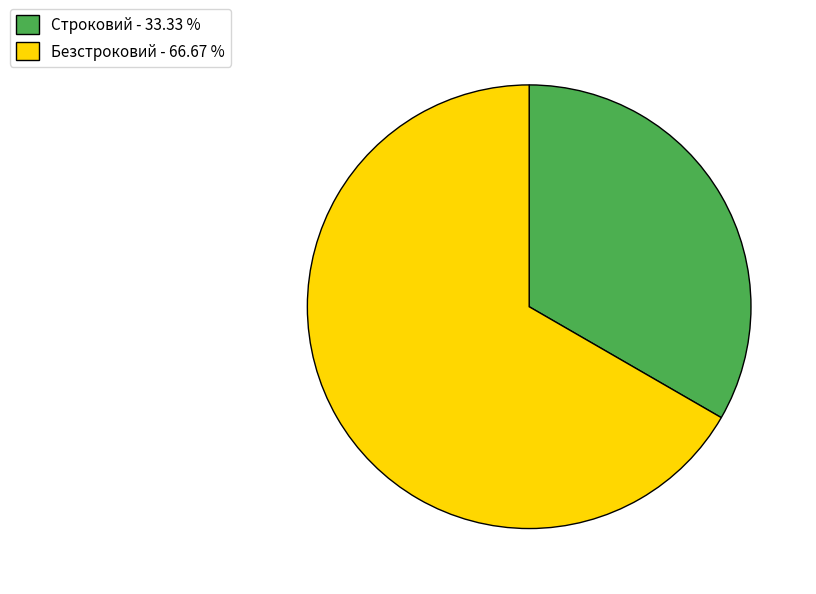

Approximately how many times larger is the value at Строковий - 33.33 % compared to Безстроковий - 66.67 %?

0.5